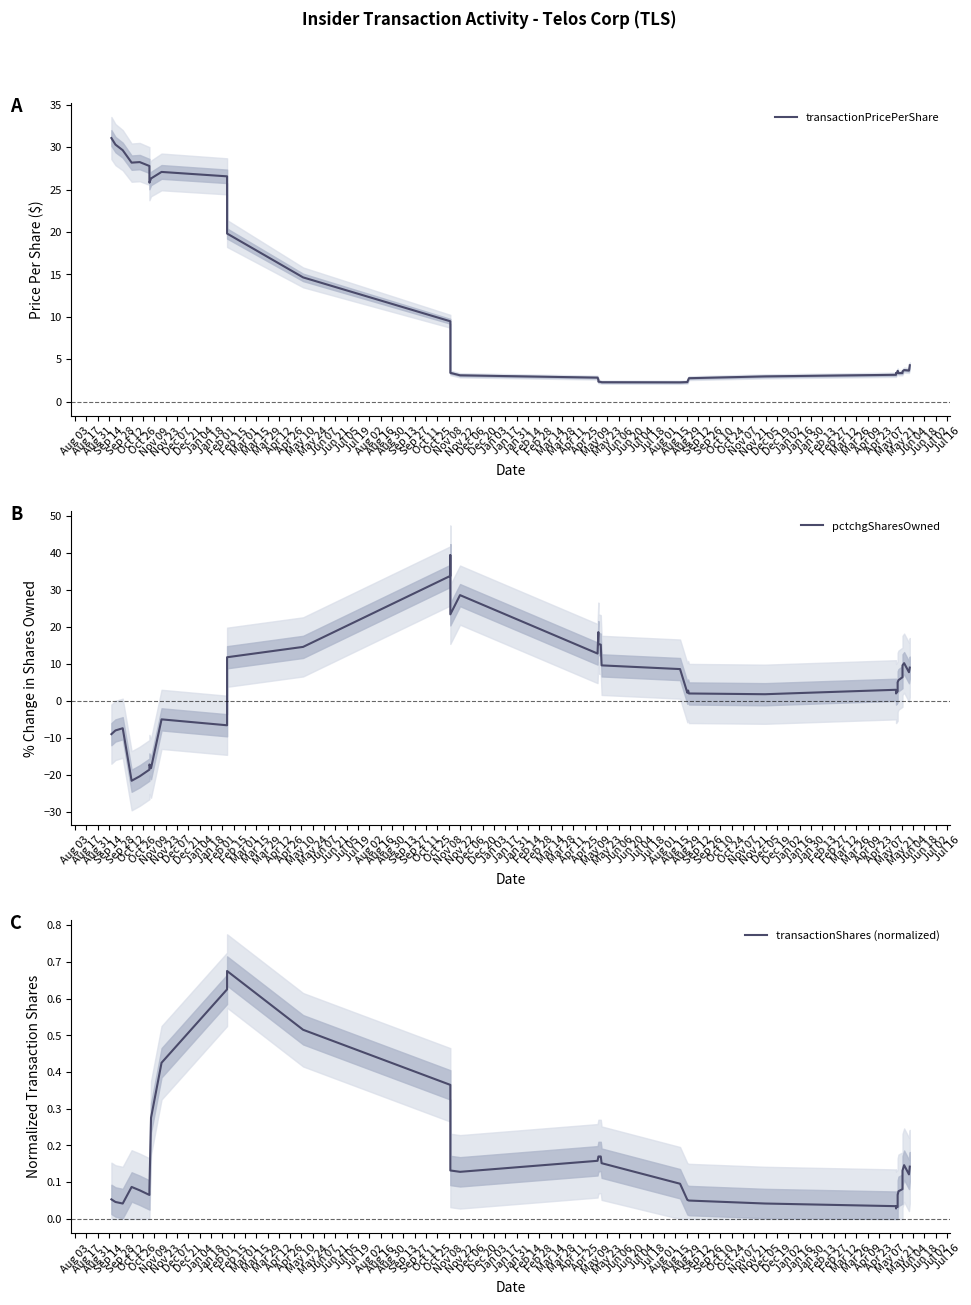

In transactionShares (normalized), how many points are lower than both neighbors (excluding endpoints)?

6